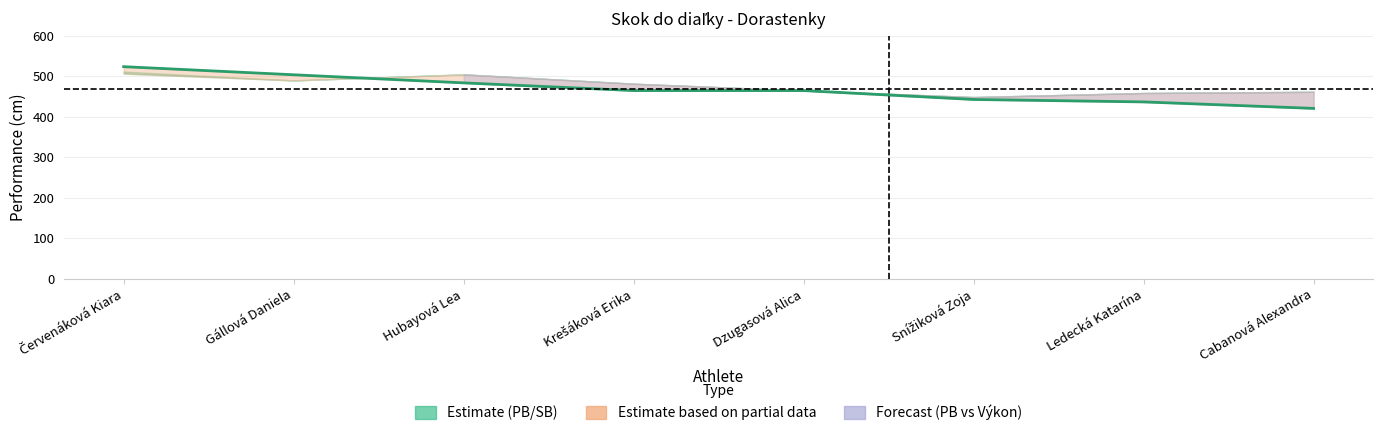

What is the smallest value displayed?

421